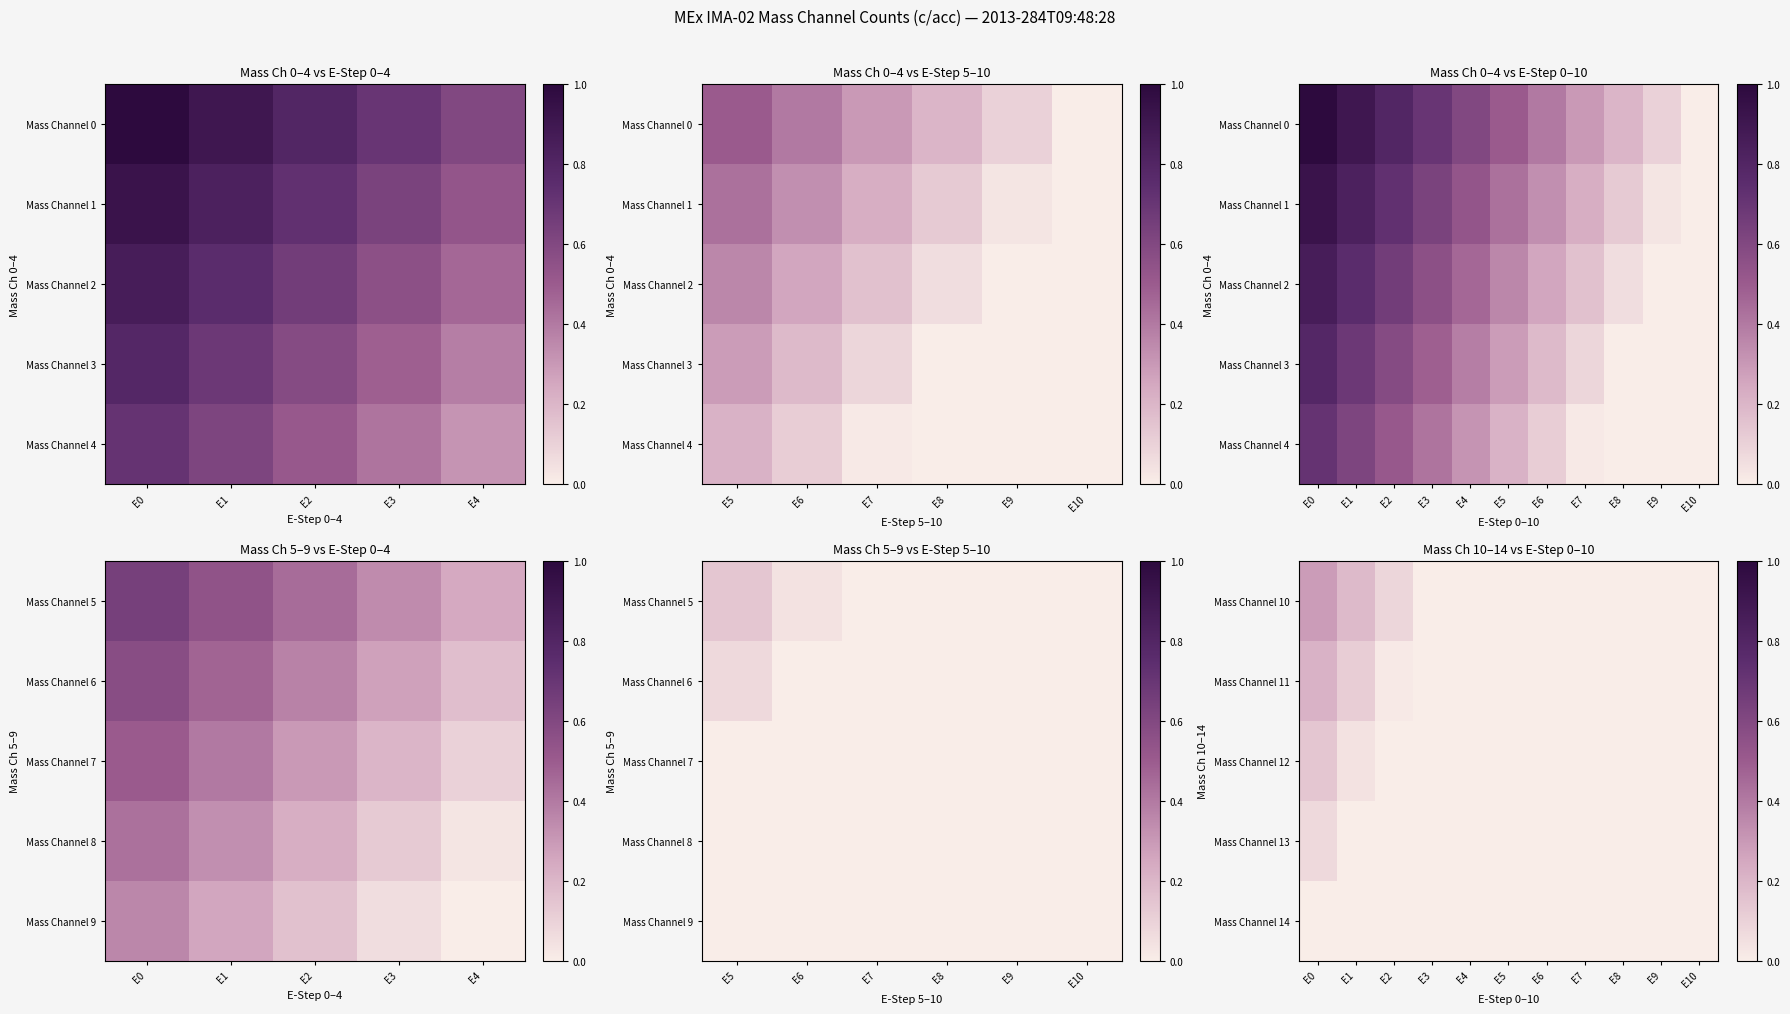

Reading left to right, what are all the values shown in this chart?

Mass Channel 10: E0=0.3	E1=0.2	E2=0.1	E3=0.0	E4=0.0	E5=0.0	E6=0.0	E7=0.0	E8=0.0	E9=0.0	E10=0.0
Mass Channel 11: E0=0.2	E1=0.1	E2=0.0	E3=0.0	E4=0.0	E5=0.0	E6=0.0	E7=0.0	E8=0.0	E9=0.0	E10=0.0
Mass Channel 12: E0=0.1	E1=0.0	E2=0.0	E3=0.0	E4=0.0	E5=0.0	E6=0.0	E7=0.0	E8=0.0	E9=0.0	E10=0.0
Mass Channel 13: E0=0.1	E1=0.0	E2=0.0	E3=0.0	E4=0.0	E5=0.0	E6=0.0	E7=0.0	E8=0.0	E9=0.0	E10=0.0
Mass Channel 14: E0=0.0	E1=0.0	E2=0.0	E3=0.0	E4=0.0	E5=0.0	E6=0.0	E7=0.0	E8=0.0	E9=0.0	E10=0.0